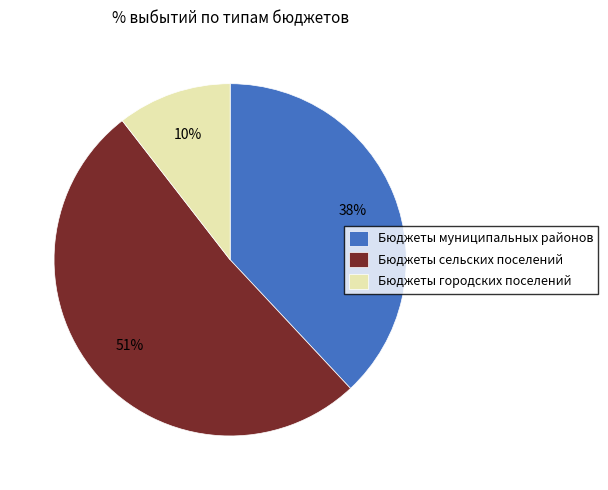

Which slice is the largest?

Бюджеты сельских поселений